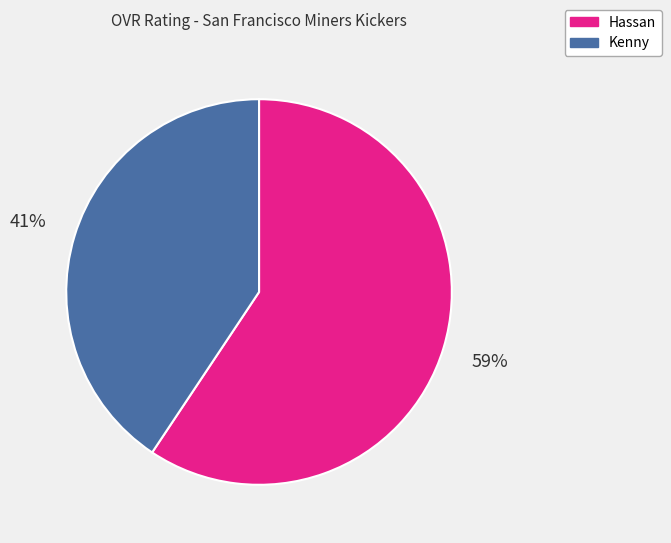

What percentage is the Kenny slice, to the nearest percent?

41%